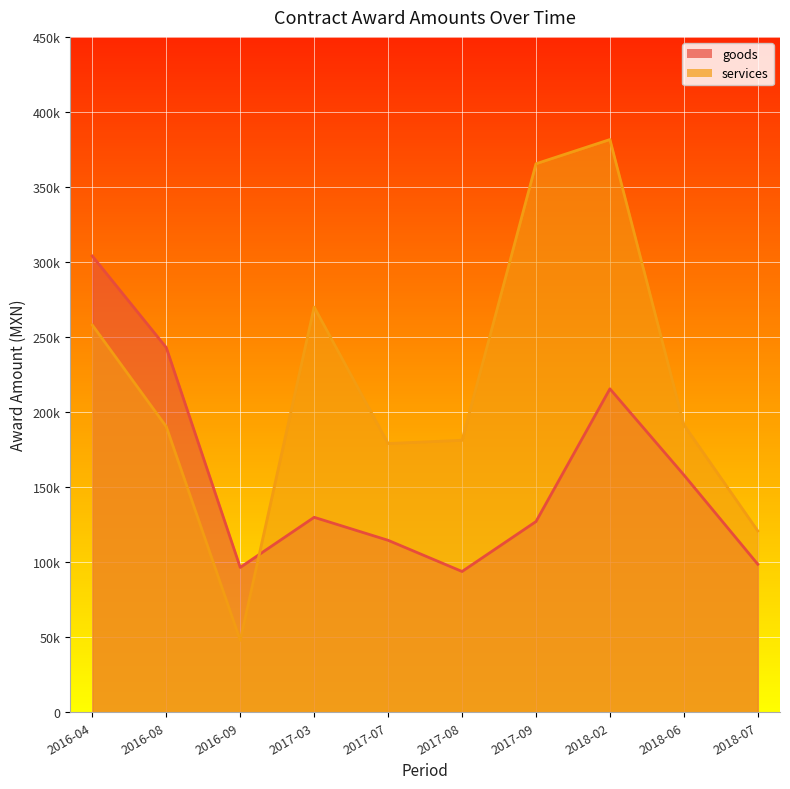

What is the label of the 10th point from the left?

2018-07